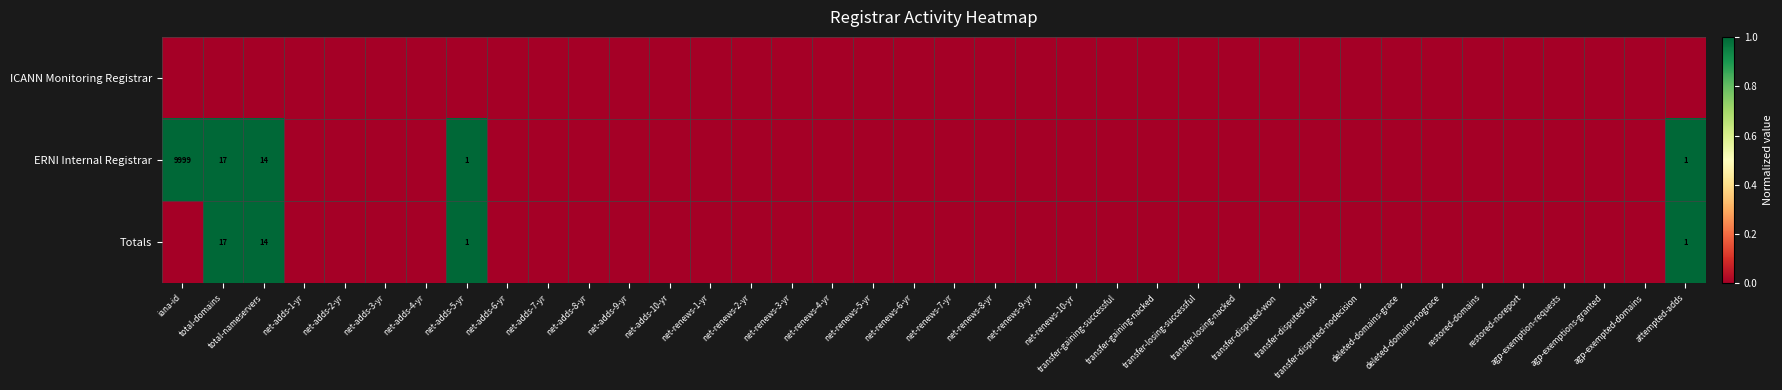

At how many categories does at least one series exceed 0?

5